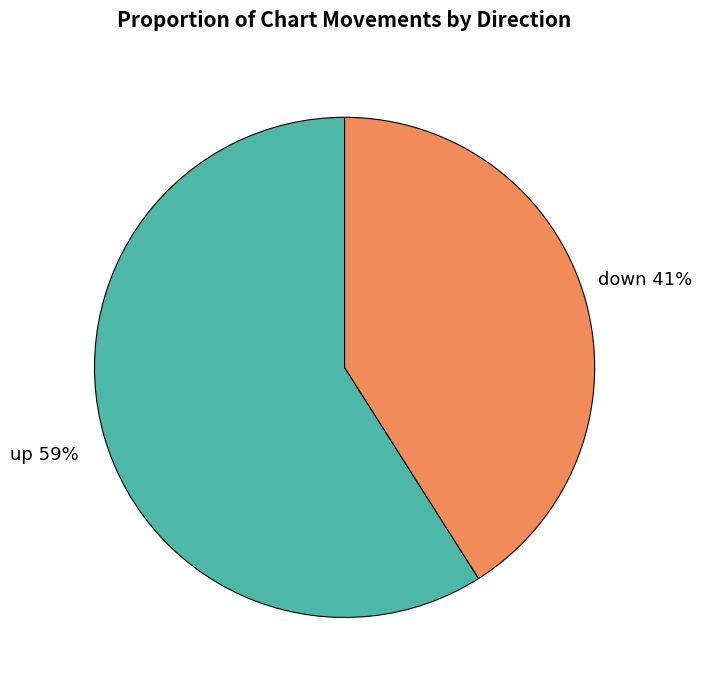

How many slices are in this pie chart?

2